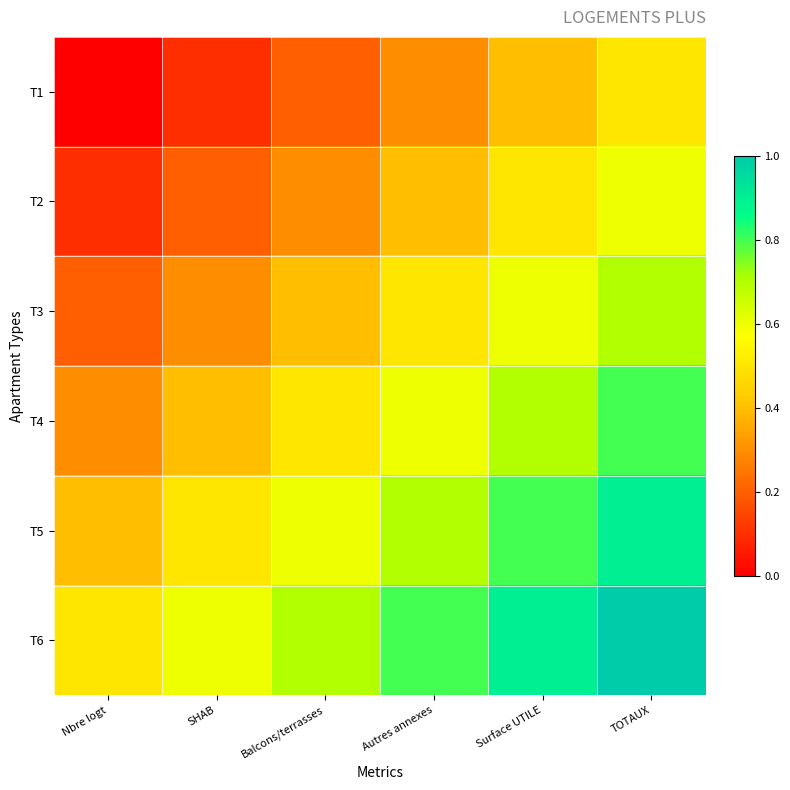

List the series in order of their overall mean, lowest first.

T1, T2, T3, T4, T5, T6